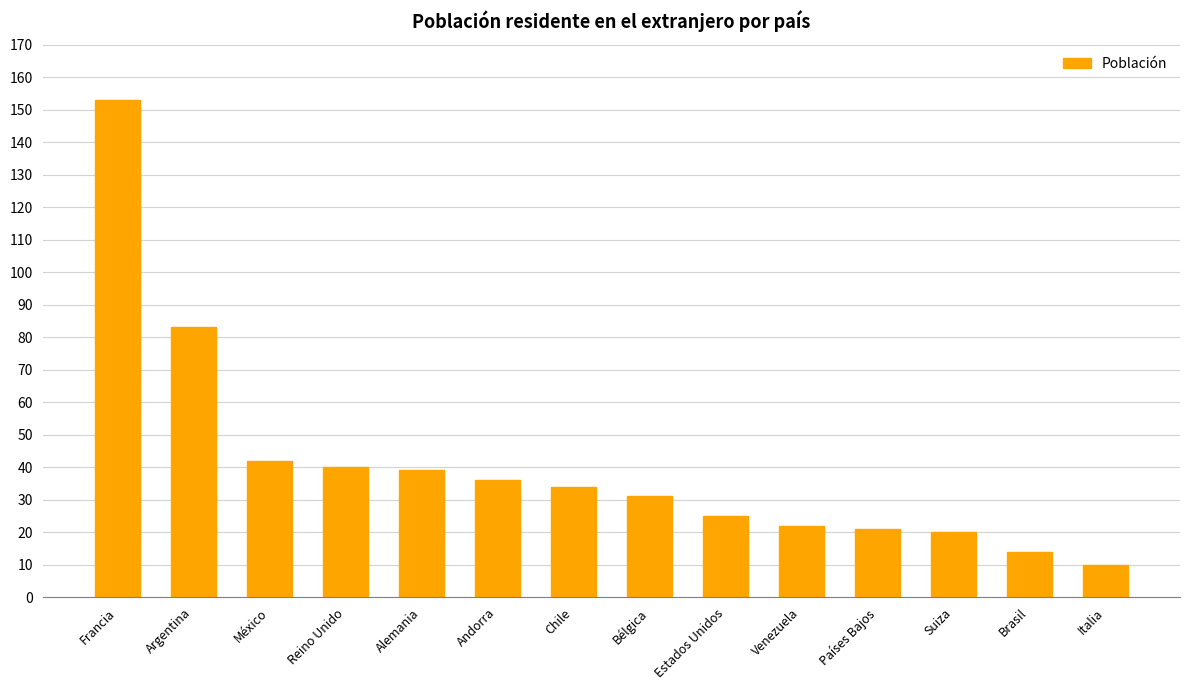

What is the difference between the values at Estados Unidos and Países Bajos?

4